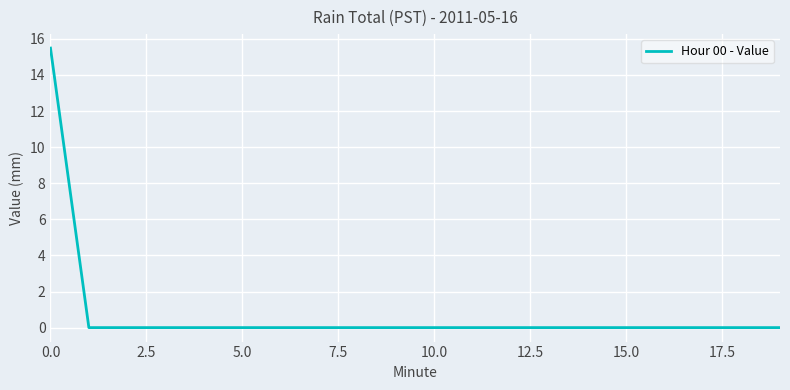

How many lines are shown in the chart?

1